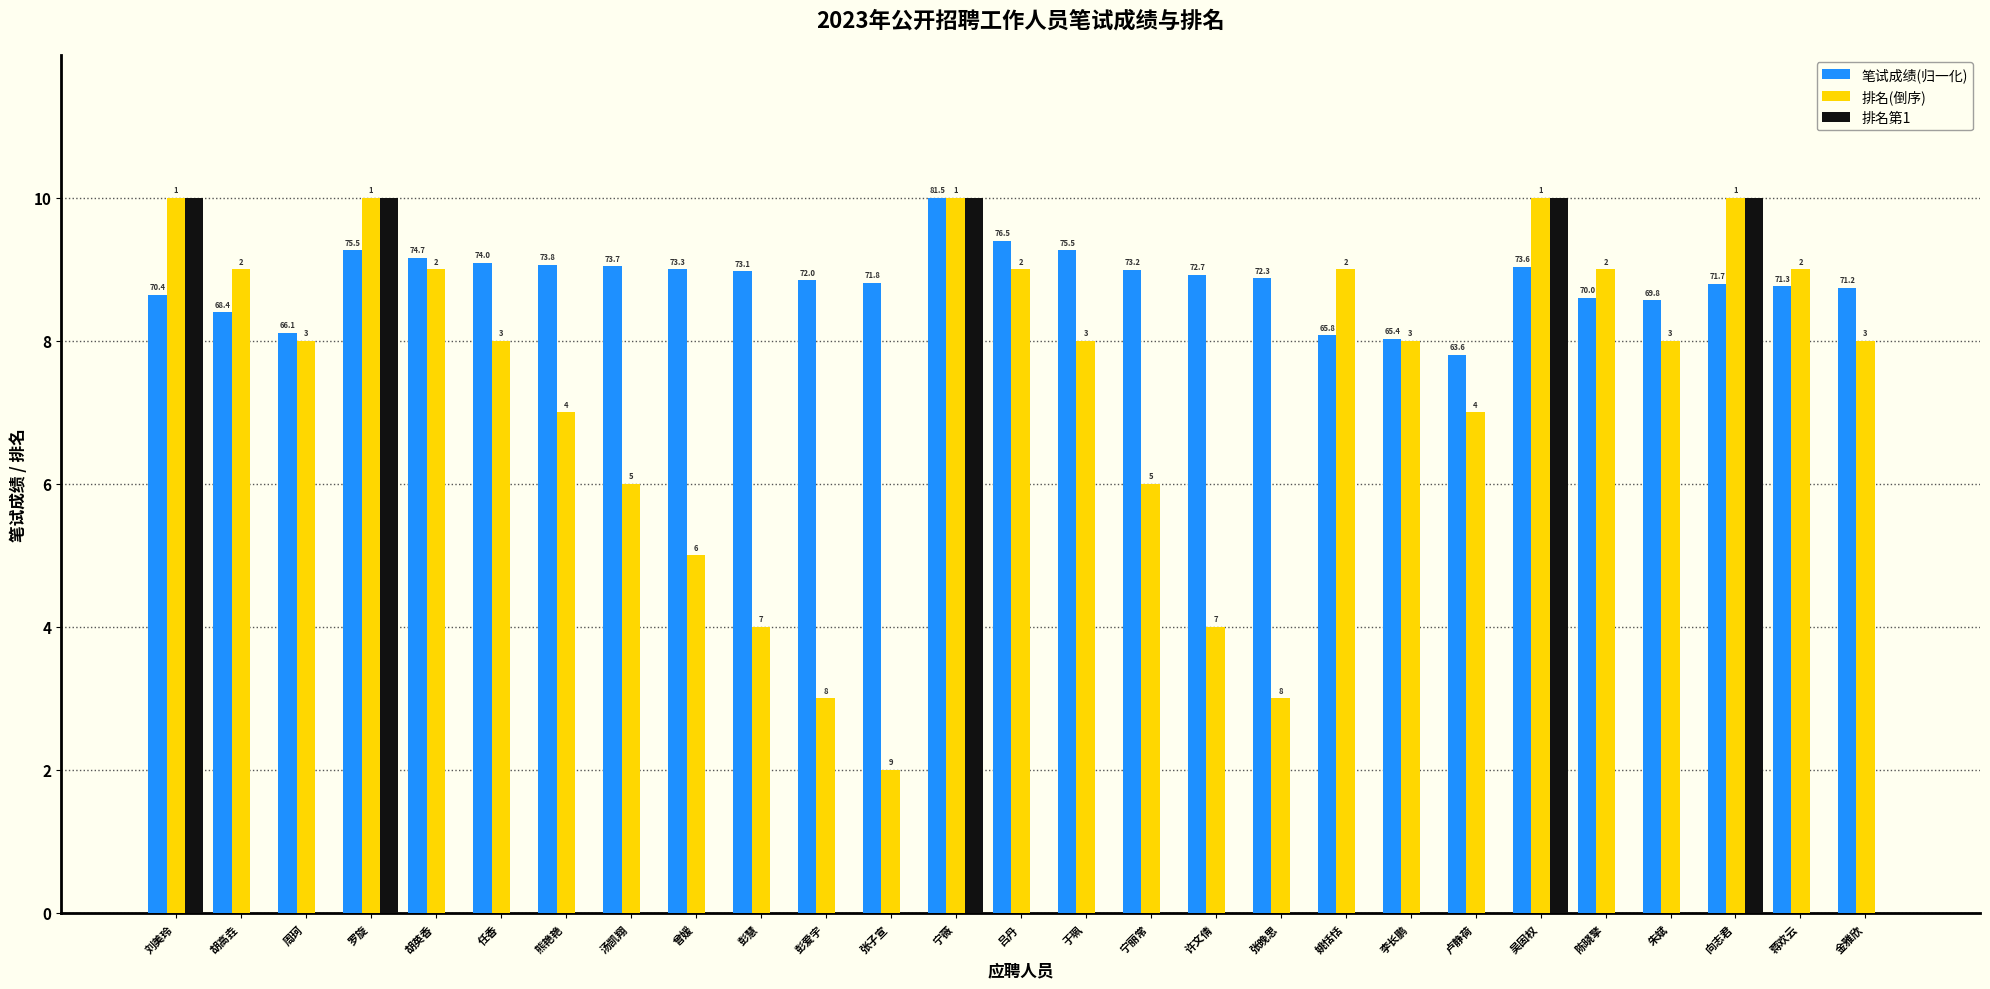

Count the 排名(倒序) values in the range 6 to 9.

16